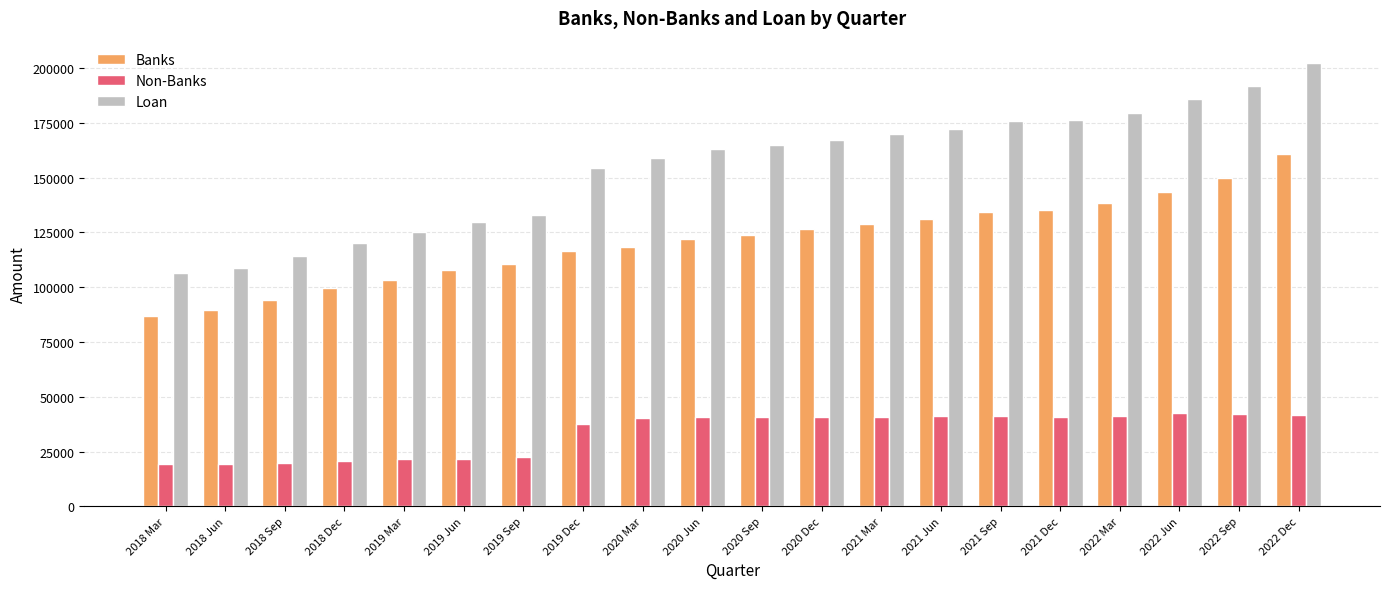

Where does the Banks series first go above 123947?

2020 Sep